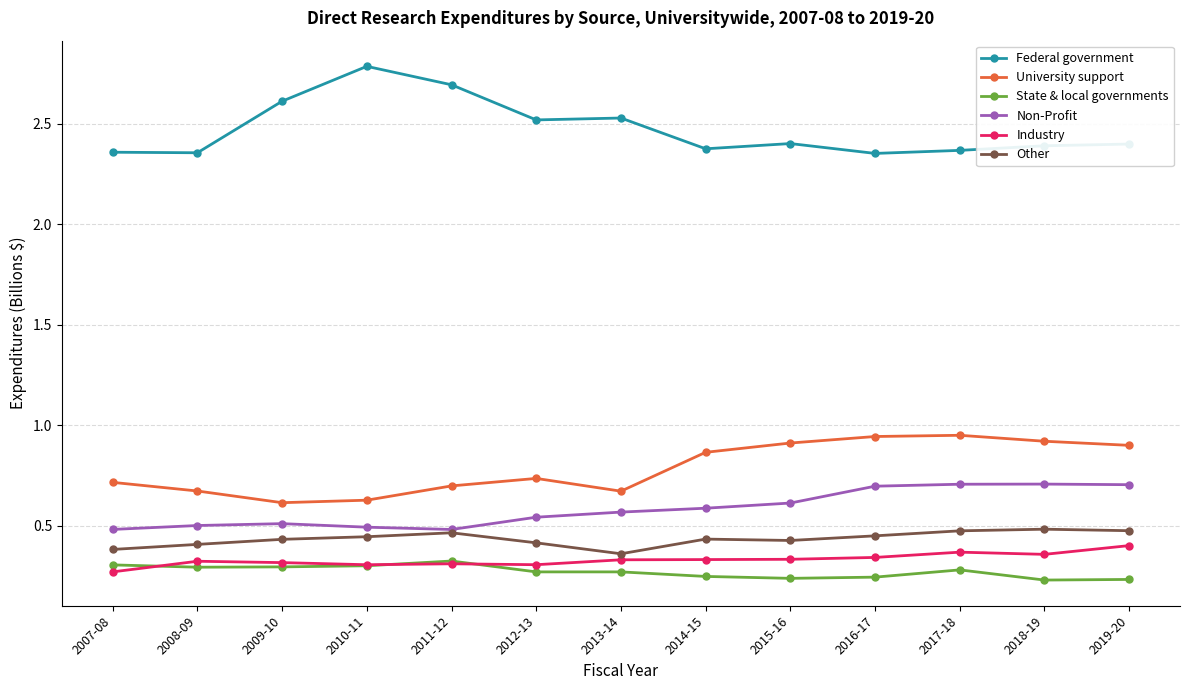

True or false: Industry and Other cross at least once.

False